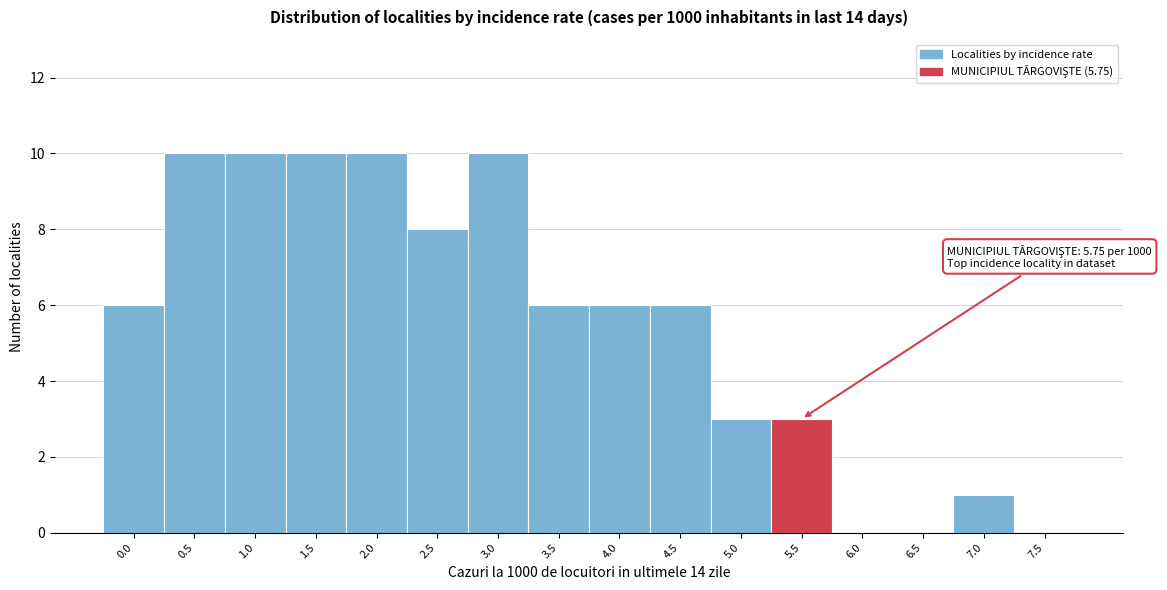

Reading left to right, transcribe all the data shown in this chart.

0.0=6	0.5=10	1.0=10	1.5=10	2.0=10	2.5=8	3.0=10	3.5=6	4.0=6	4.5=6	5.0=3	5.5=3	6.0=0	6.5=0	7.0=1	7.5=0